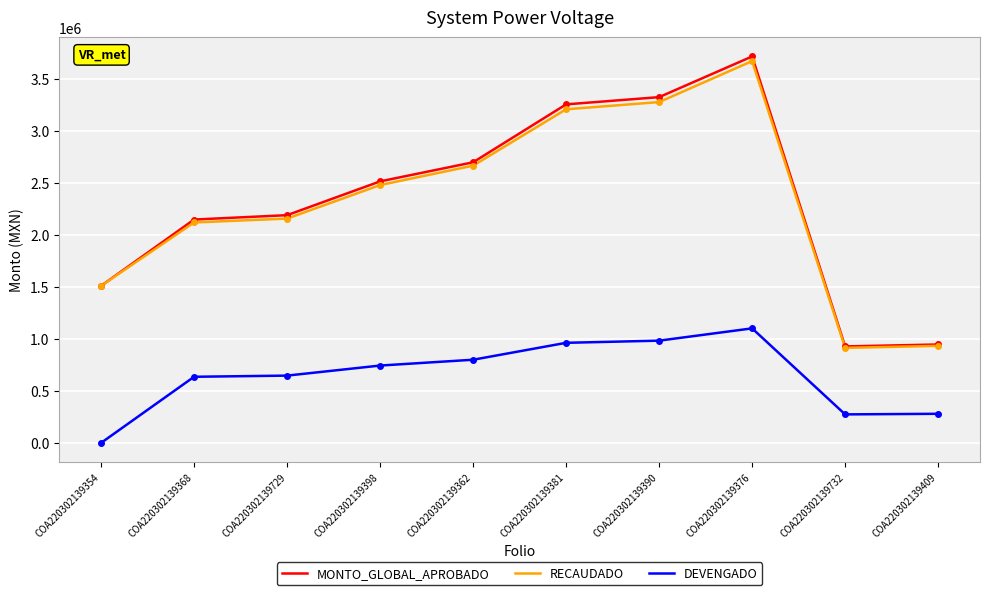

In DEVENGADO, how many points are higher than both neighbors (excluding endpoints)?

1